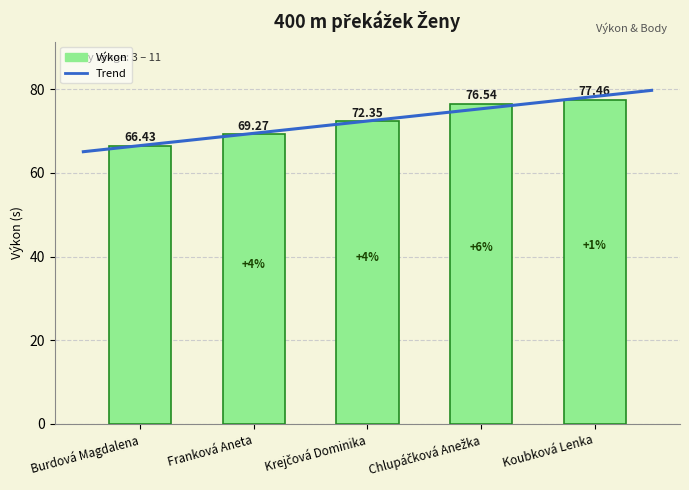

Reading right to left, what are all the values shown in this chart?

77.5	76.5	72.3	69.3	66.4